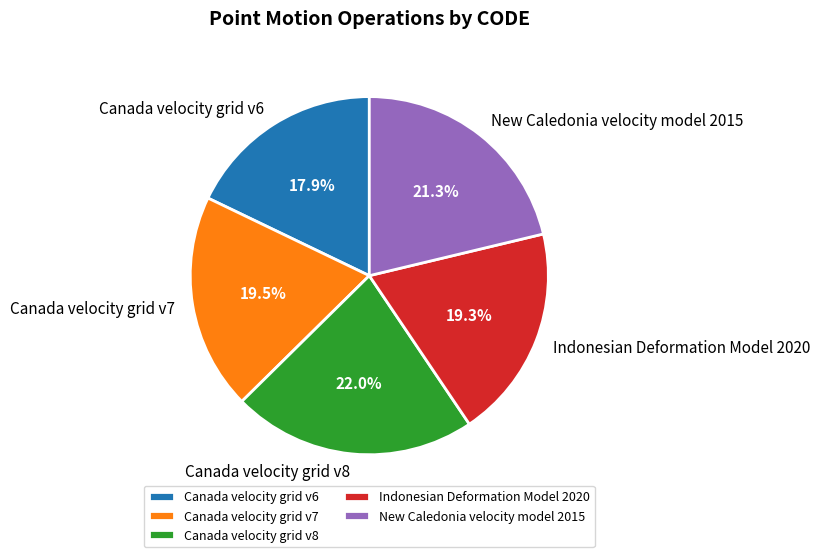

Which category has the biggest portion of the pie?

Canada velocity grid v8